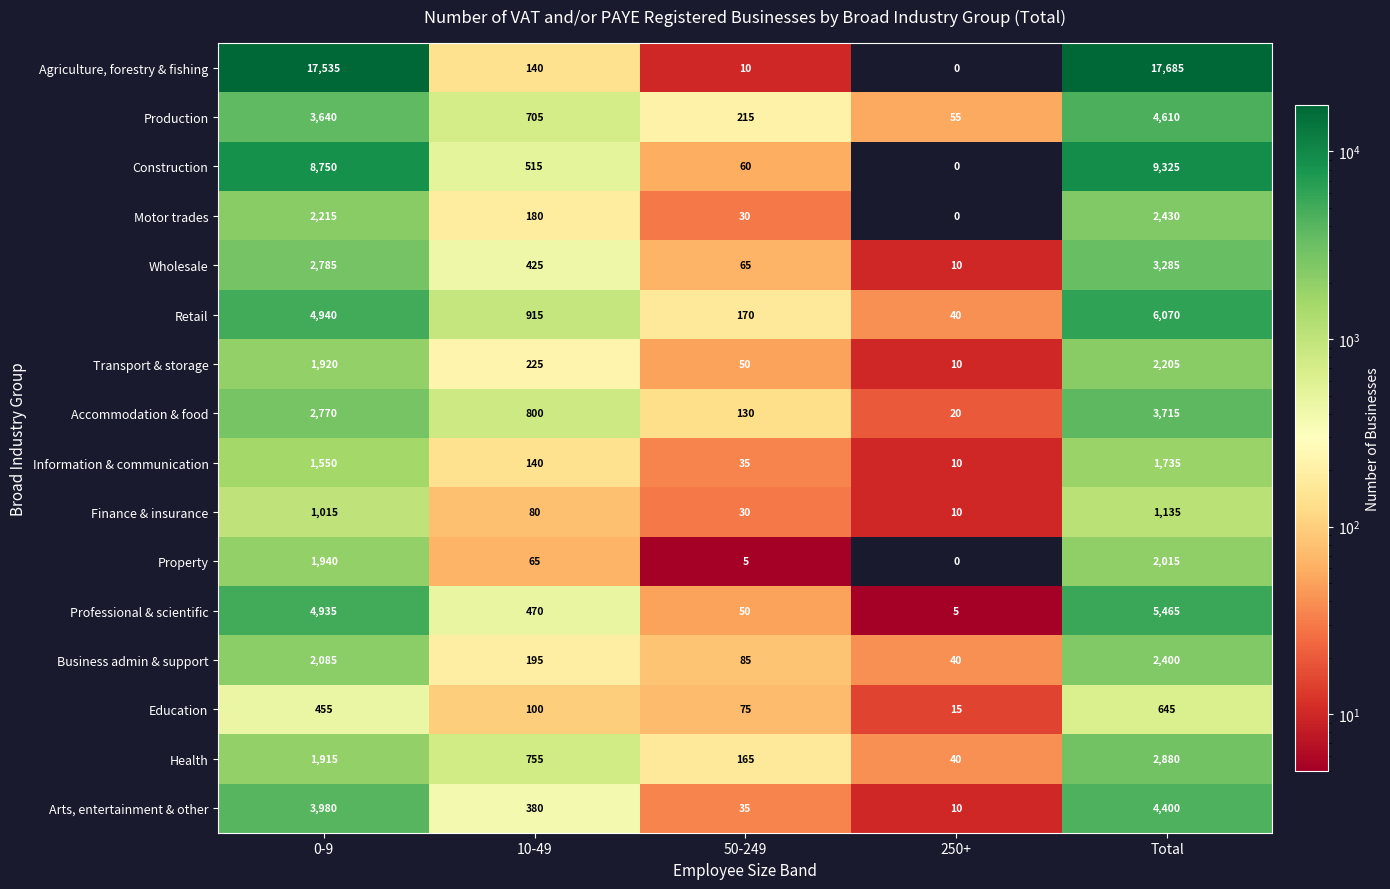

How many series are shown in this chart?

16